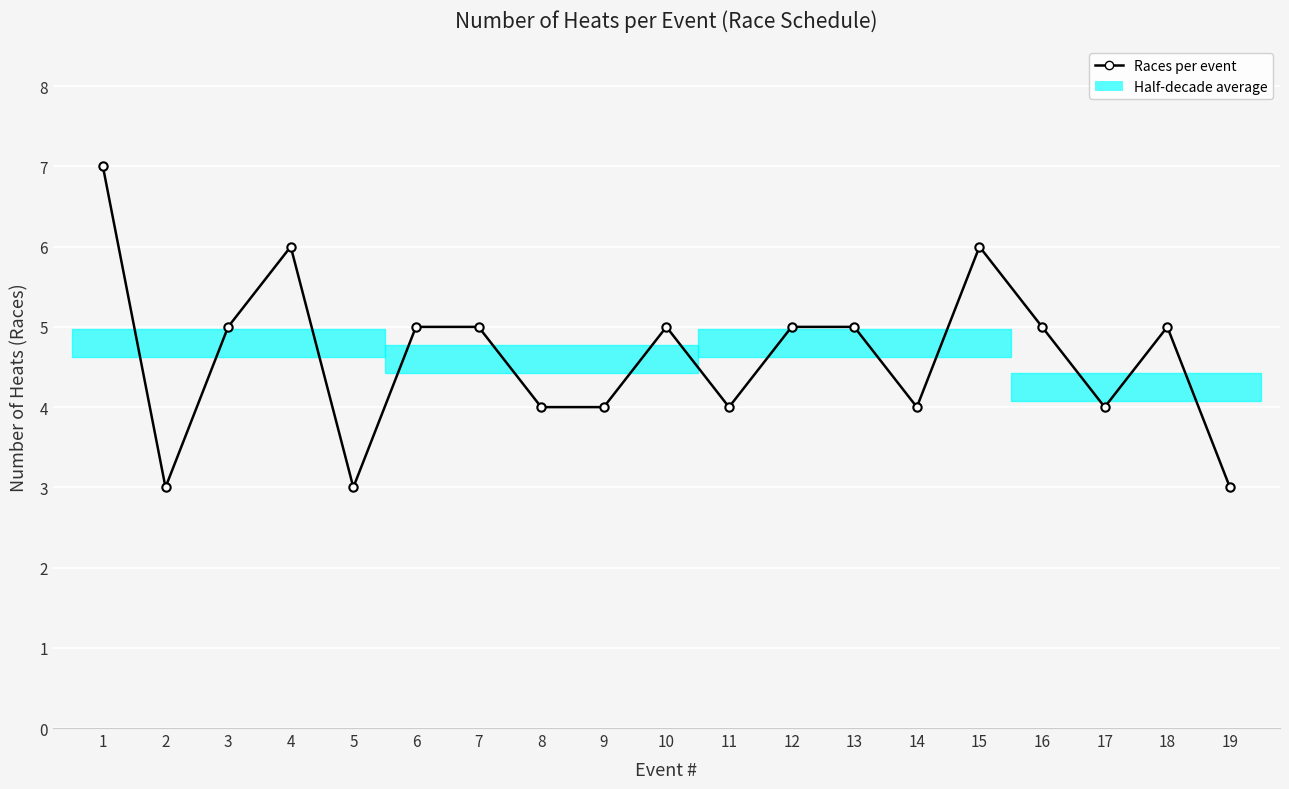

Which has a higher value, 7 or 4?

4